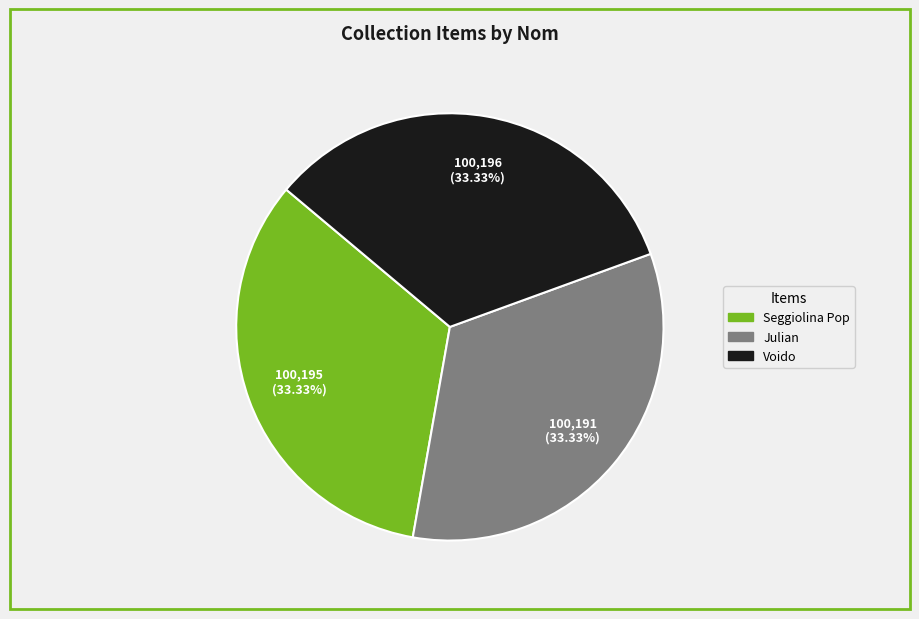

Is it true that Seggiolina Pop is 33% of the pie?

True